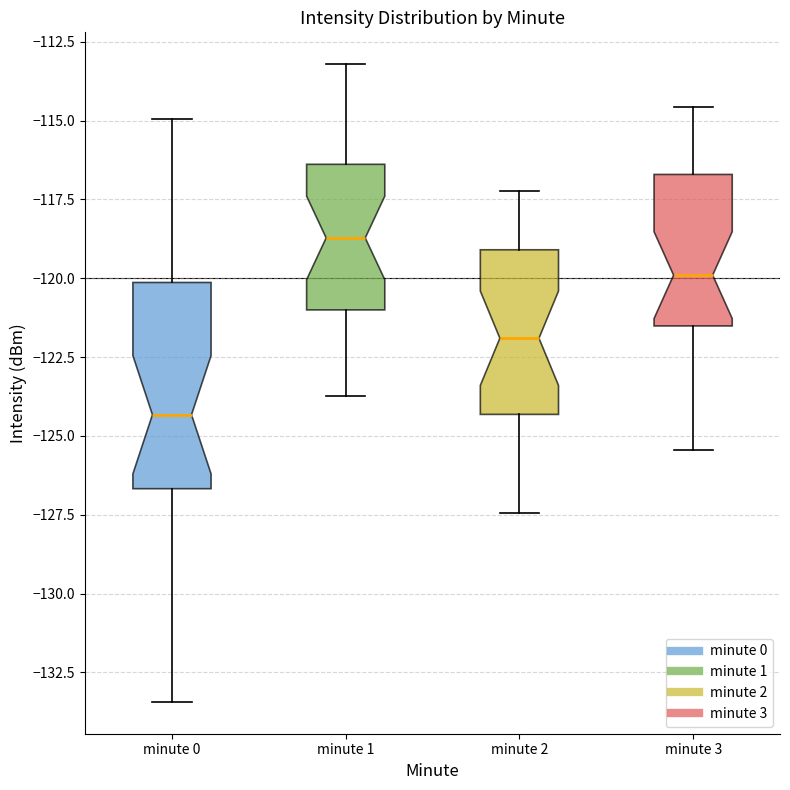

Comparing the boxes themselves (not the whiskers), which one is the tallest?

minute 0